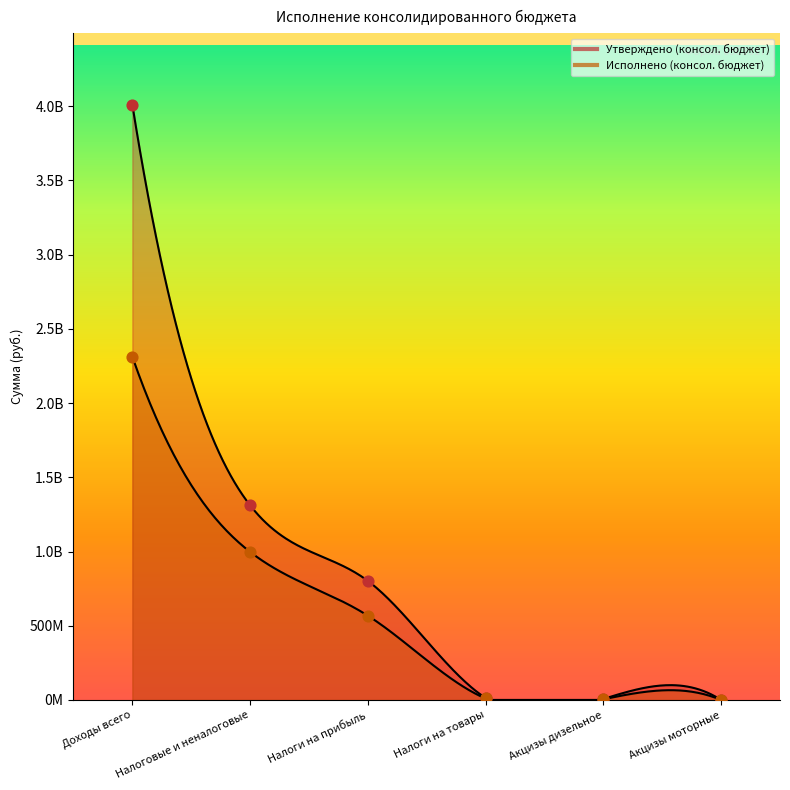

Which series contains the lowest Y value?

Исполнено (консол. бюджет)